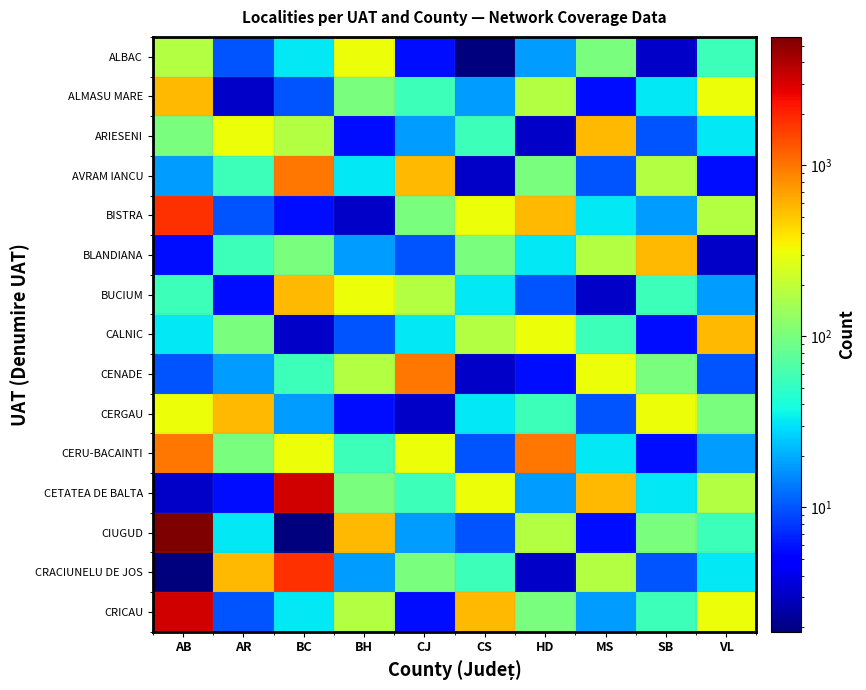

How many series are shown in this chart?

15